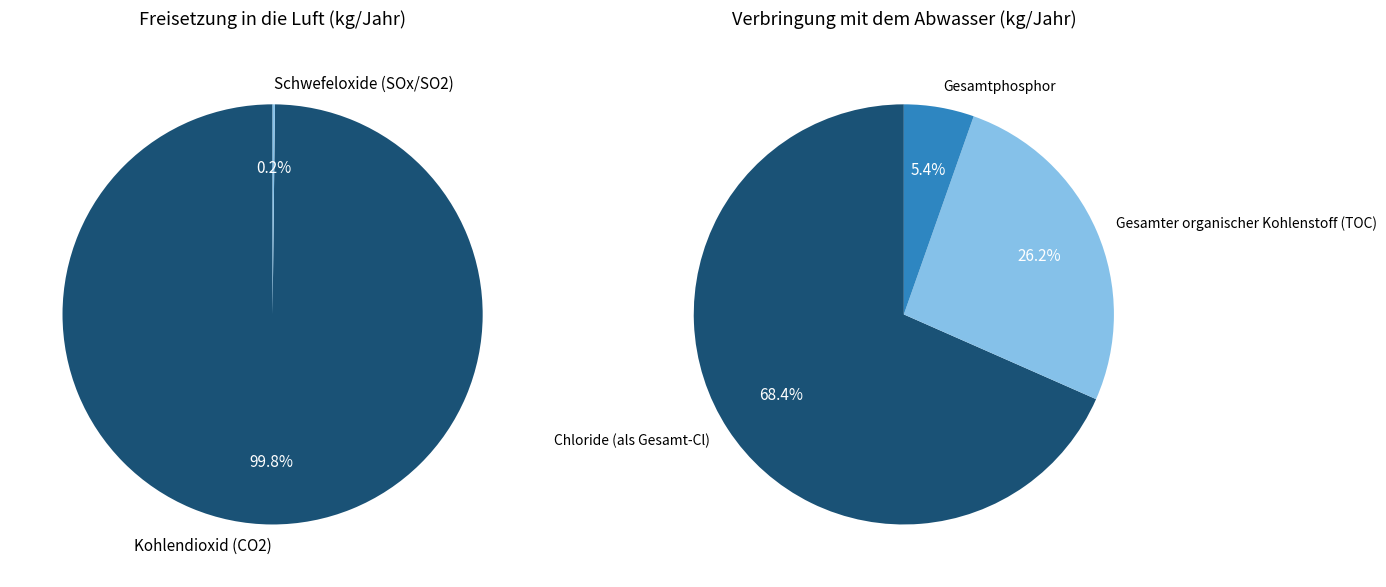

Which slice is the largest?

Kohlendioxid (CO2)